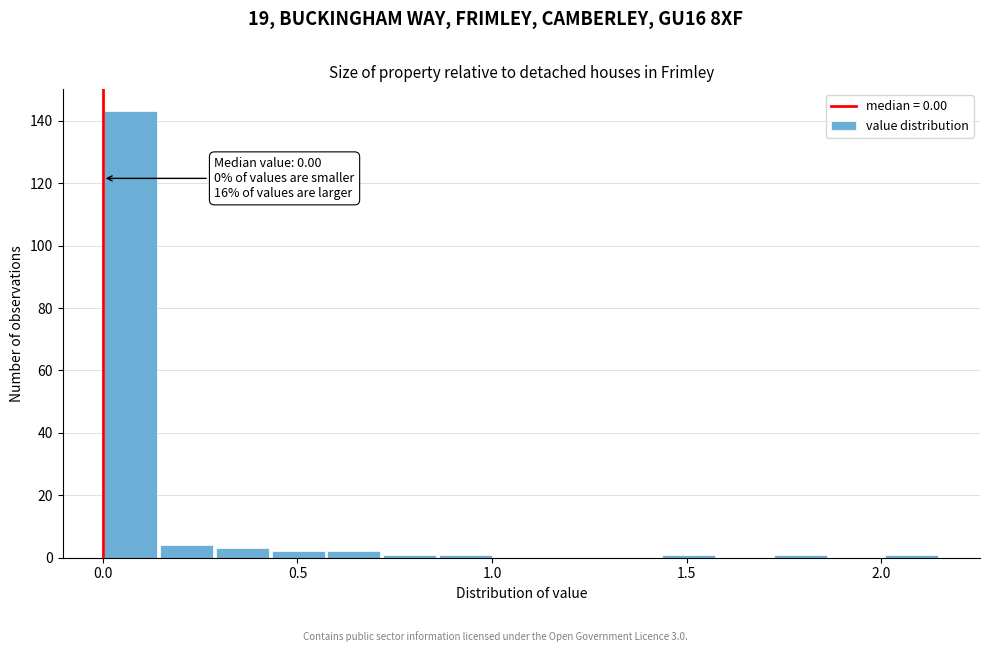

Read against the x-axis, roughly where is the centre of the tallest bar?

0.05